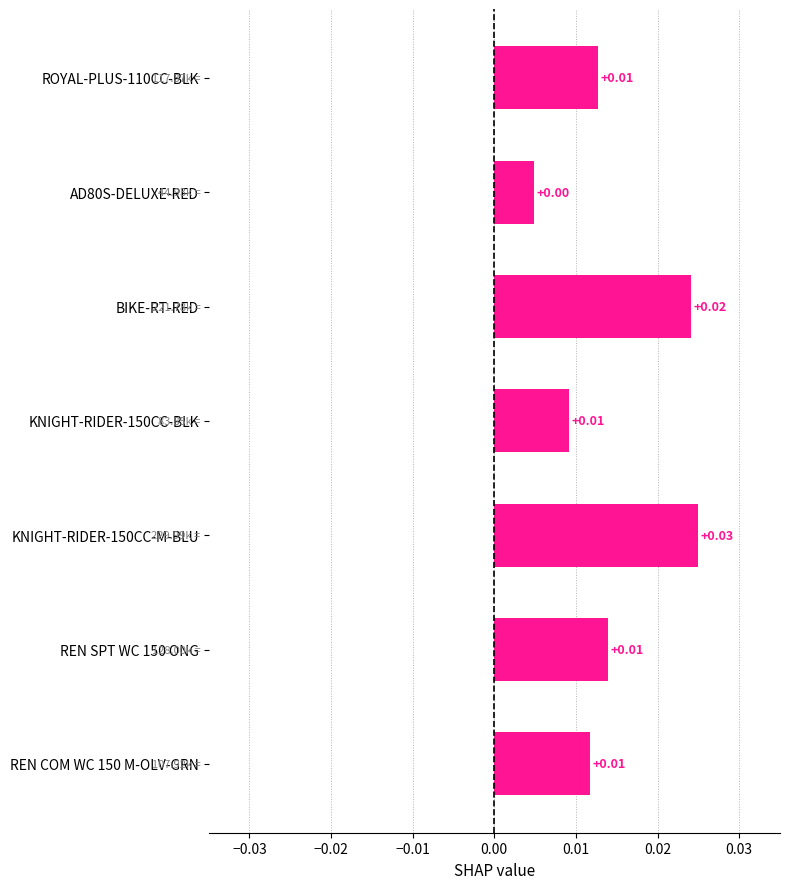

At which category does the chart reach its minimum across all series?

AD80S-DELUXE-RED